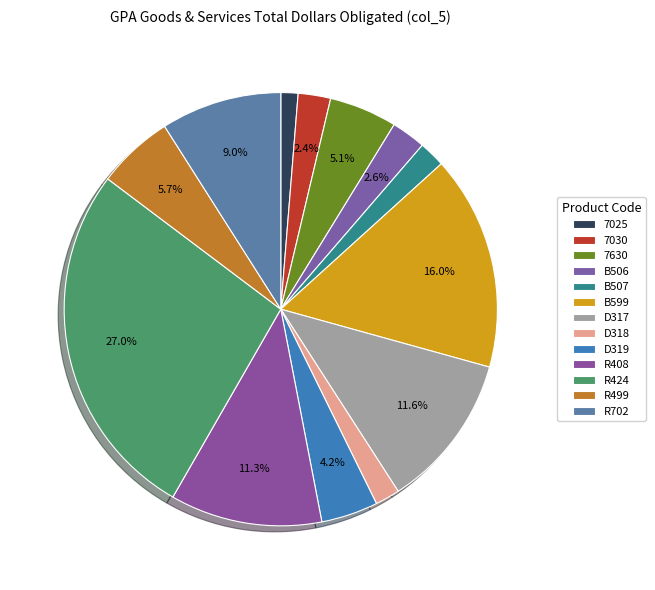

Which slice is the smallest?

7025